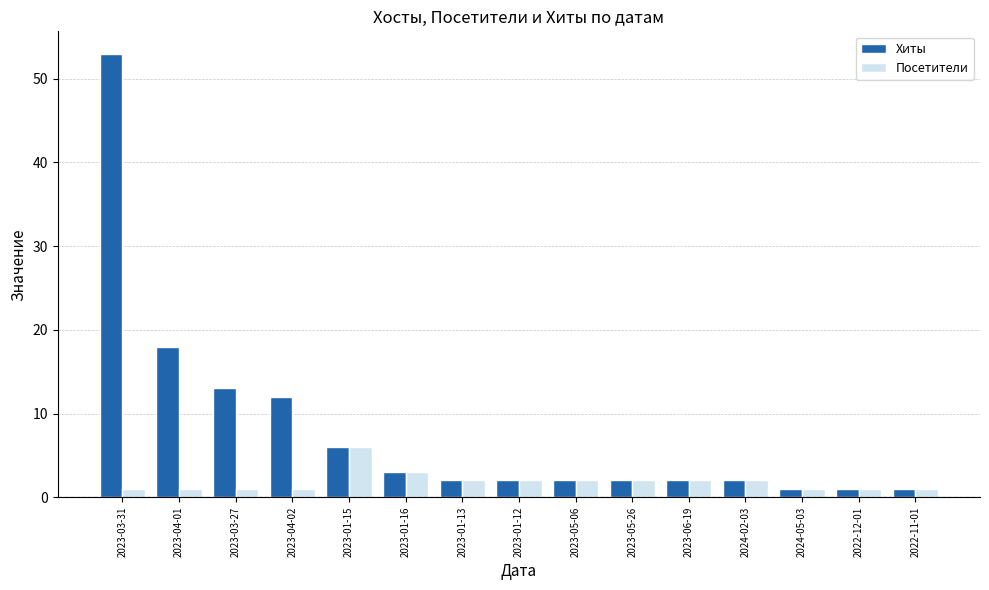

Where is Посетители nearest to the value 3?

2023-01-16